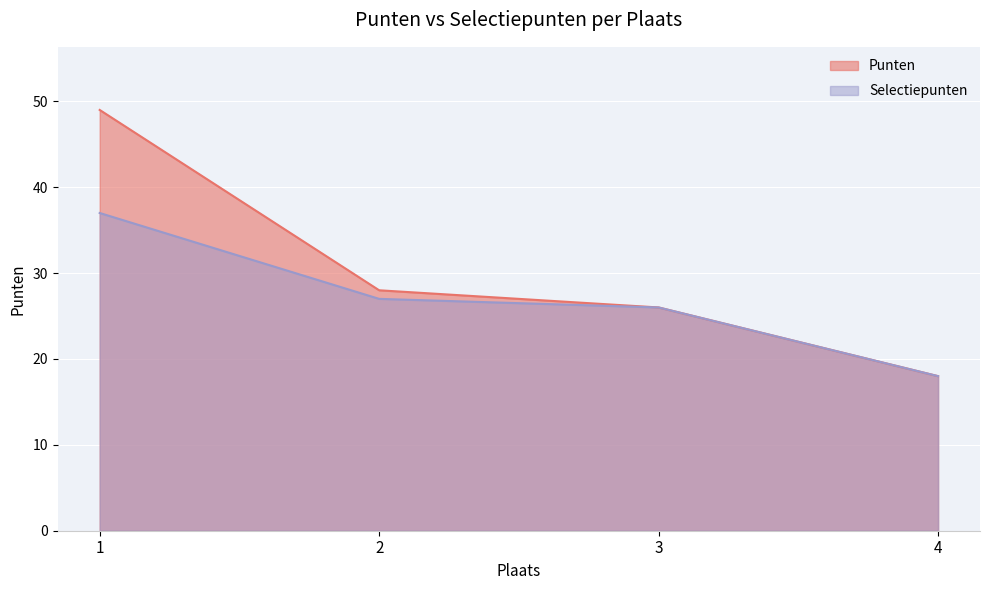

What is the total value across all series at 4?

36